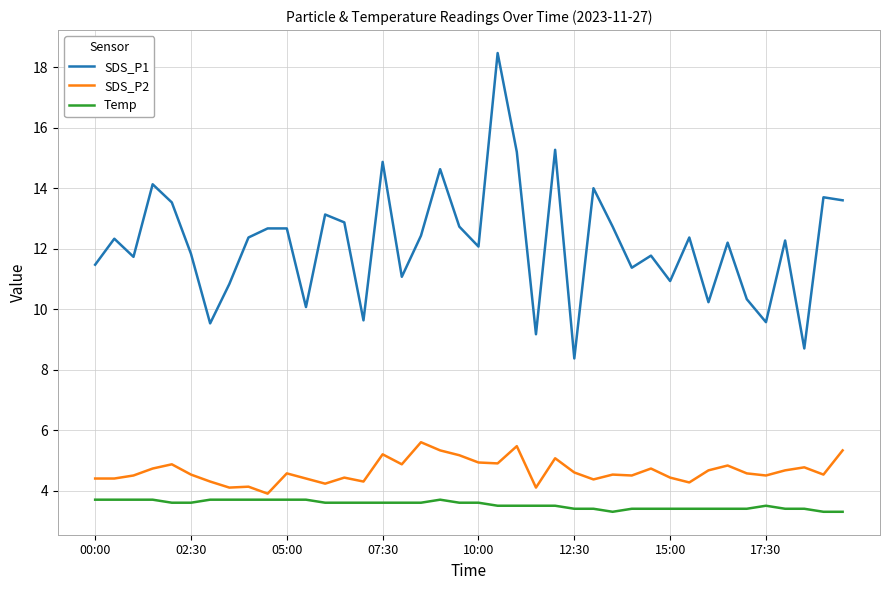

Which series has the largest range (max minus min)?

SDS_P1